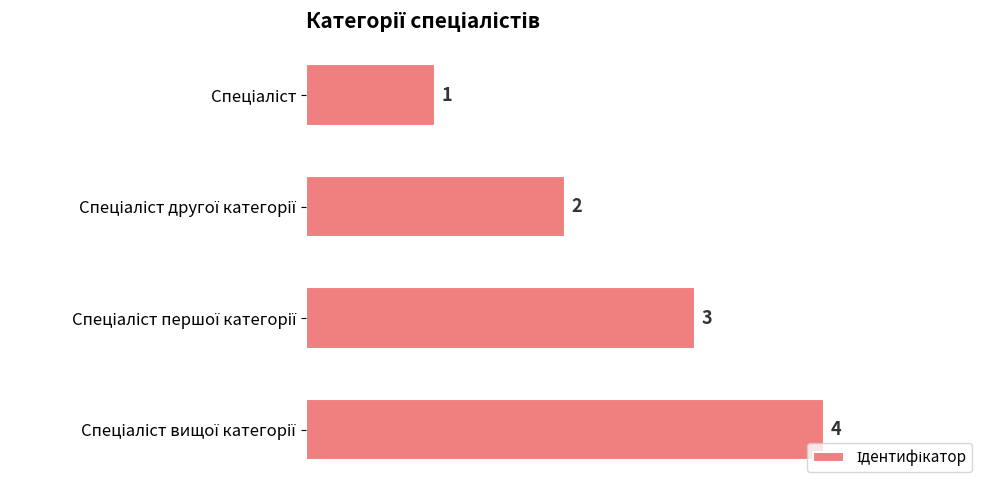

What is the difference between the maximum and minimum values?

3